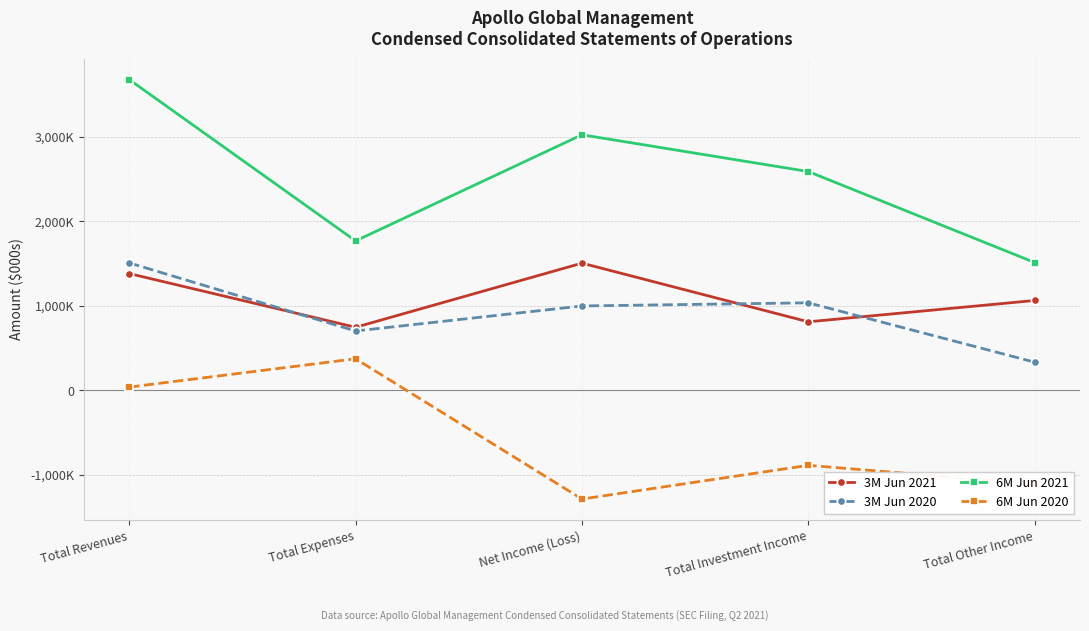

What are all the series names shown in the legend?

3M Jun 2021, 3M Jun 2020, 6M Jun 2021, 6M Jun 2020